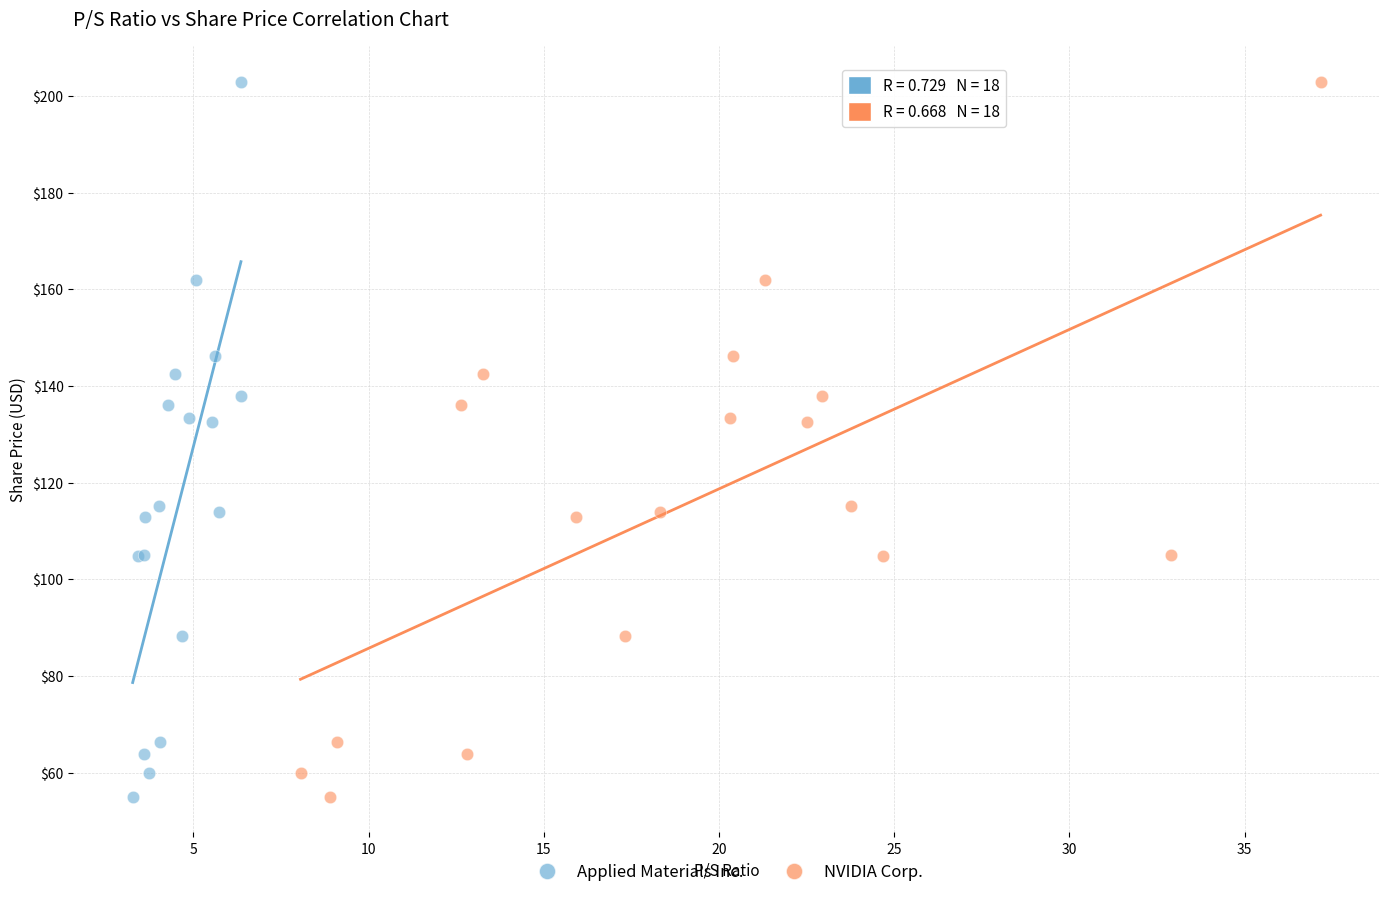

What are all the series names shown in the legend?

Applied Materials Inc., NVIDIA Corp.